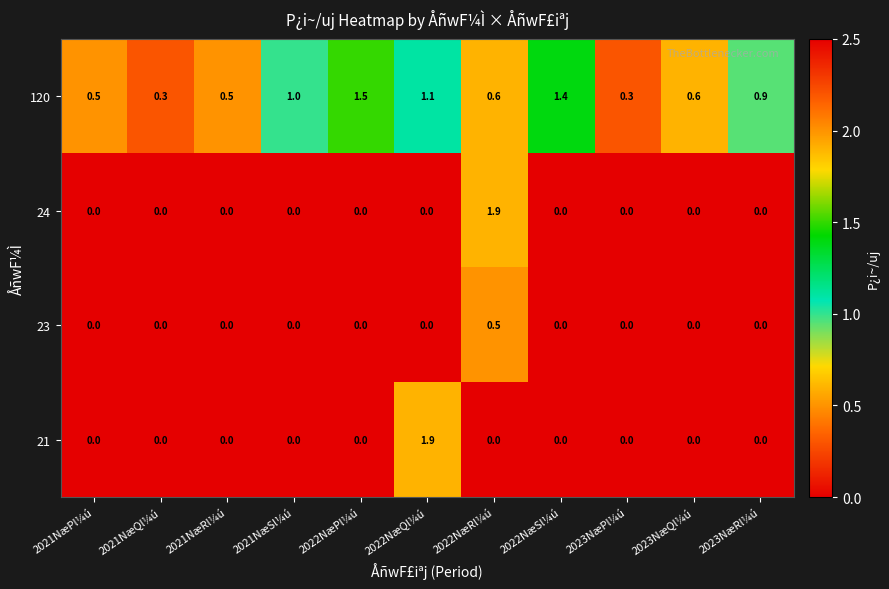

Count the number of categories in the chart.

11